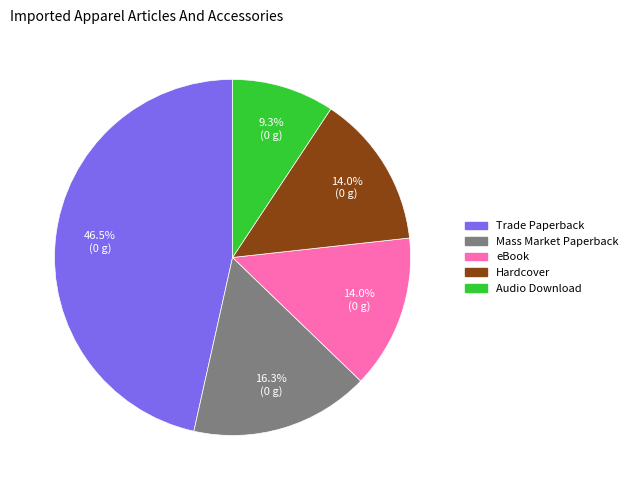

To the nearest percent, what is the average slice percentage?

20%